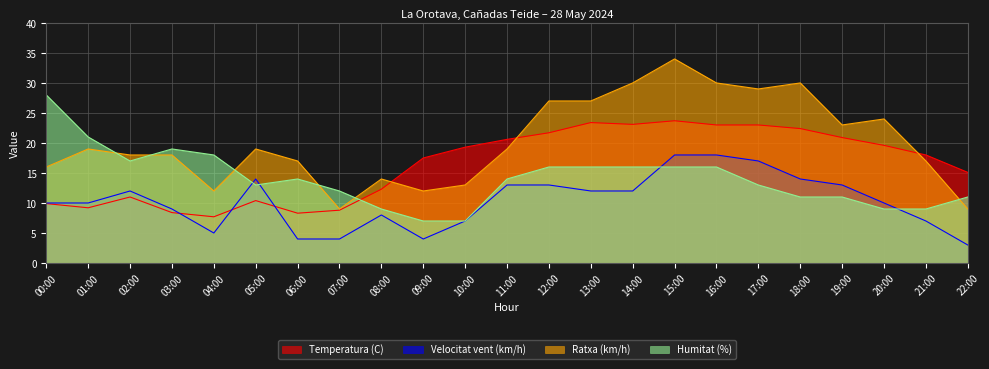

List the series in order of their peak value, lowest first.

Velocitat vent (km/h), Temperatura (C), Humitat (%), Ratxa (km/h)